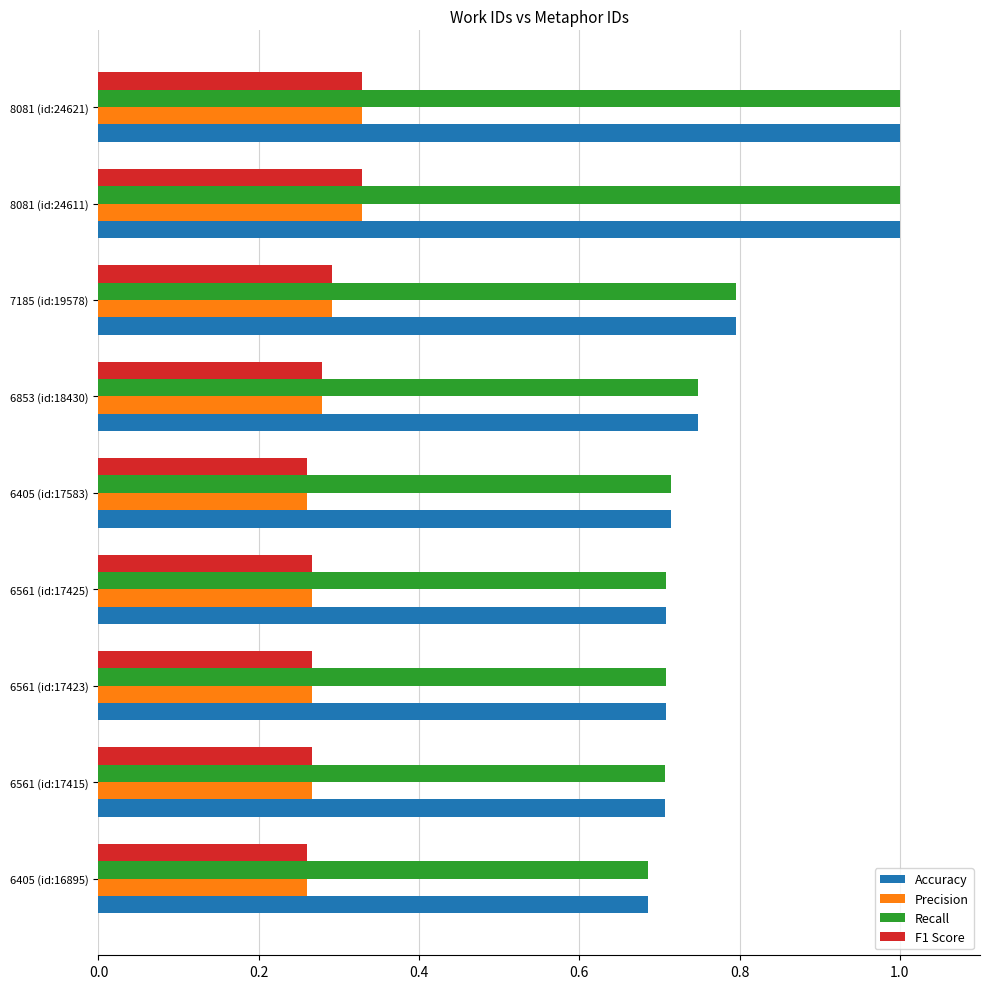

What is the sum of all Precision values?

2.5